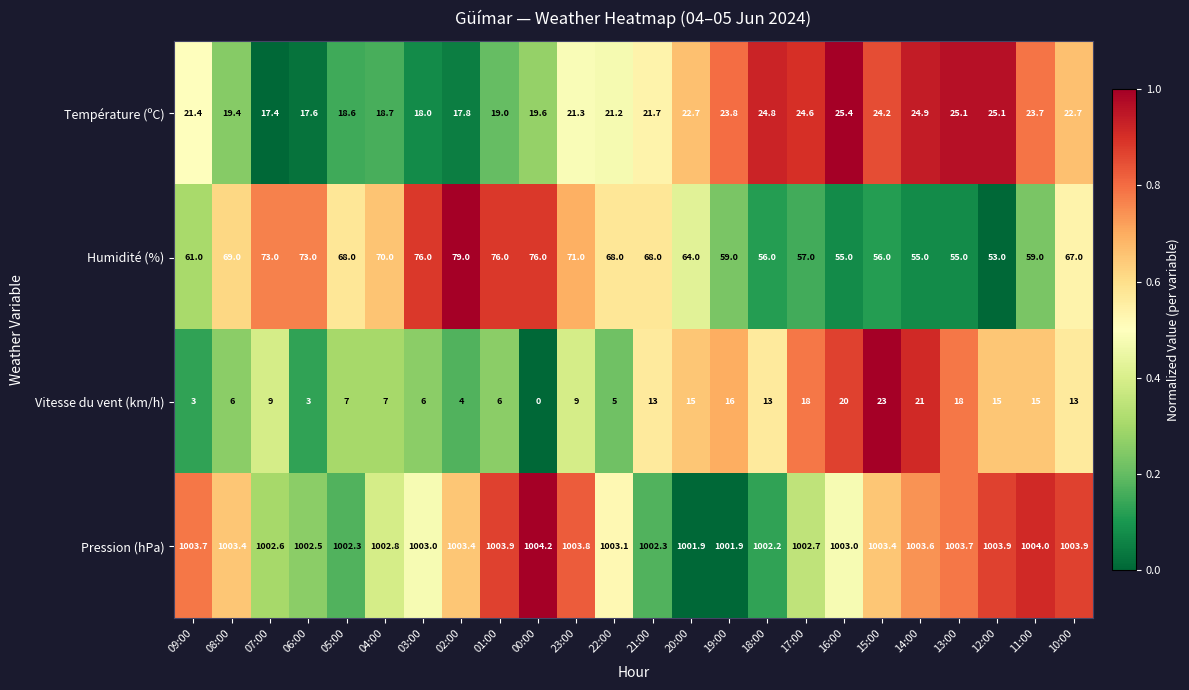

What is the average value of the Température (ºC) series?

21.6